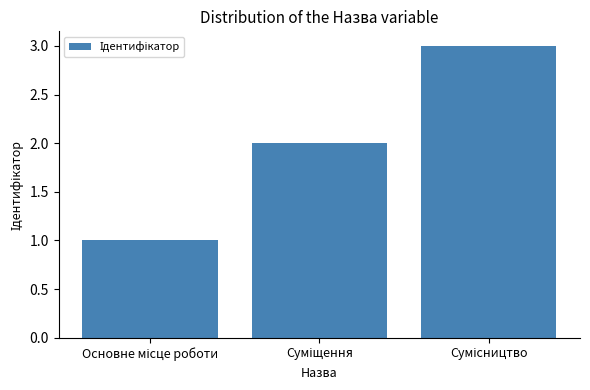

Count the number of data series in this chart.

1